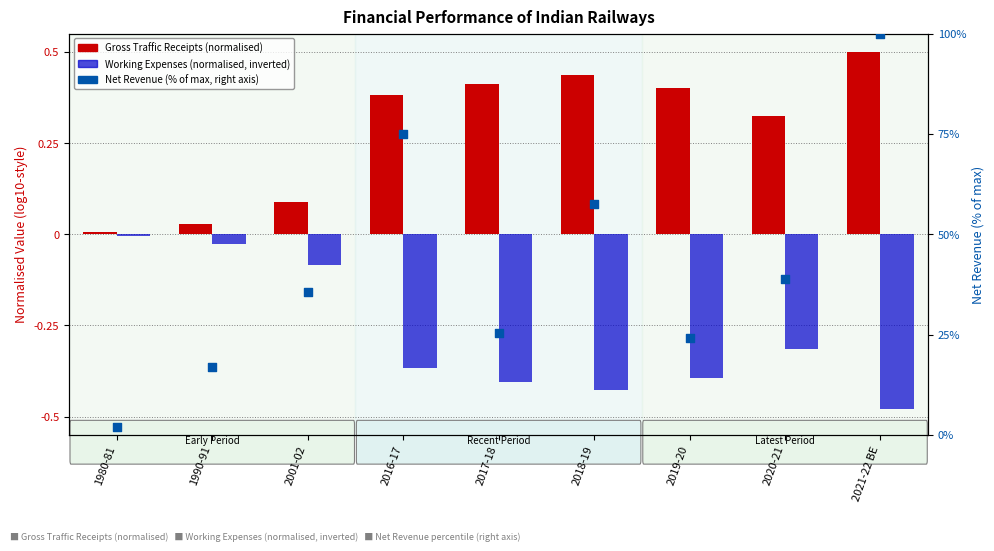

What is the total value across all series at 2001-02?

35.6